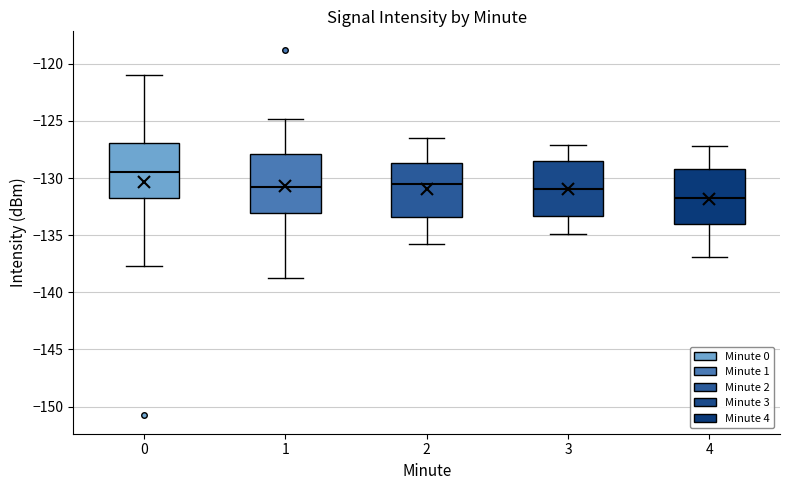

Reading left to right, read every box against the y-axis: the position of its median line, the range the box covers, and the ends of its whiskers. The values are not printed on the chart, so give them approximately, as read against the axis.

0: median -129.5, box -131.5 to -127.0, whiskers -137.5 to -121.0
1: median -130.5, box -133.0 to -128.0, whiskers -138.5 to -125.0
2: median -130.5, box -133.5 to -128.5, whiskers -136.0 to -126.5
3: median -131.0, box -133.5 to -128.5, whiskers -135.0 to -127.0
4: median -131.5, box -134.0 to -129.0, whiskers -137.0 to -127.0